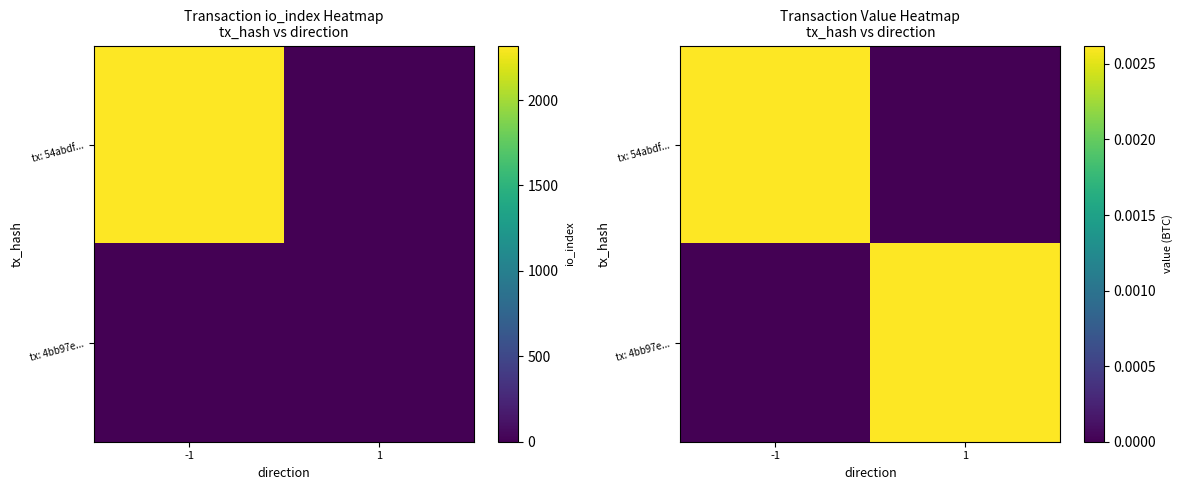

Count the tx: 54abdf... values in the range 0 to 1.

2